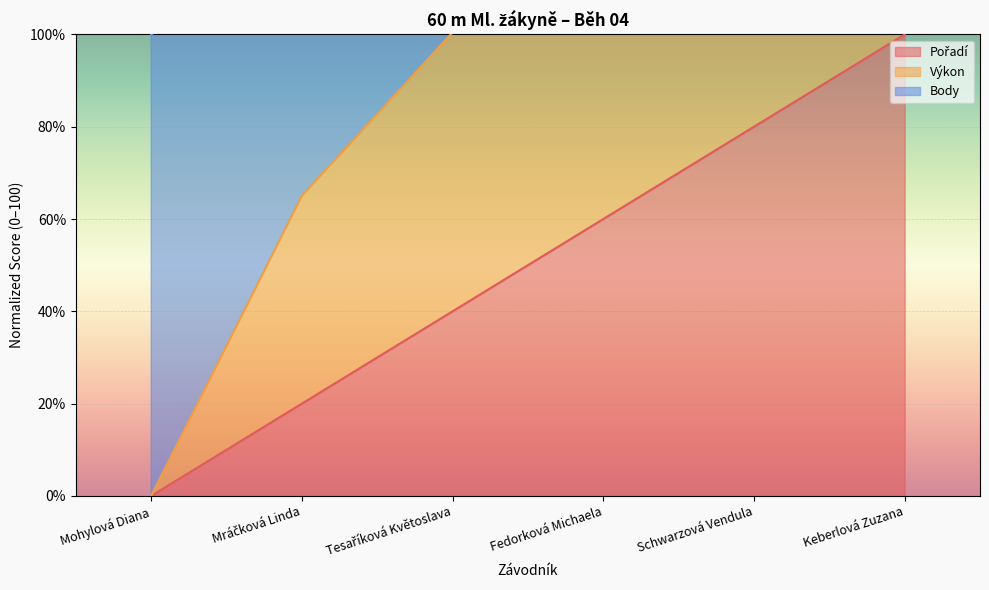

What is the sum of all Pořadí values?

300.0